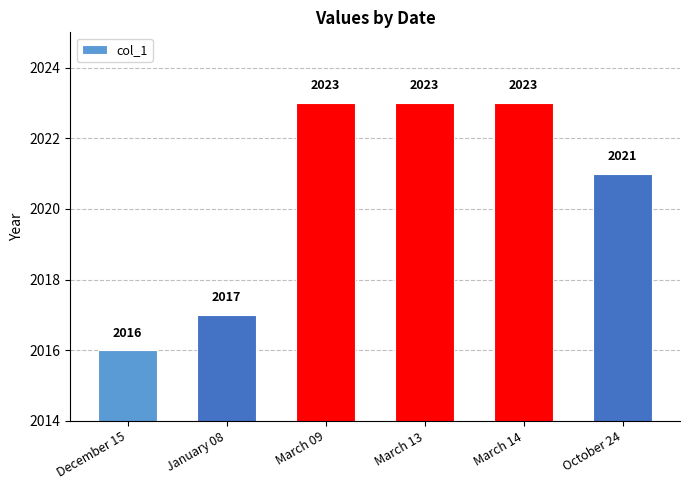

Where is the data nearest to the value 2019?

January 08